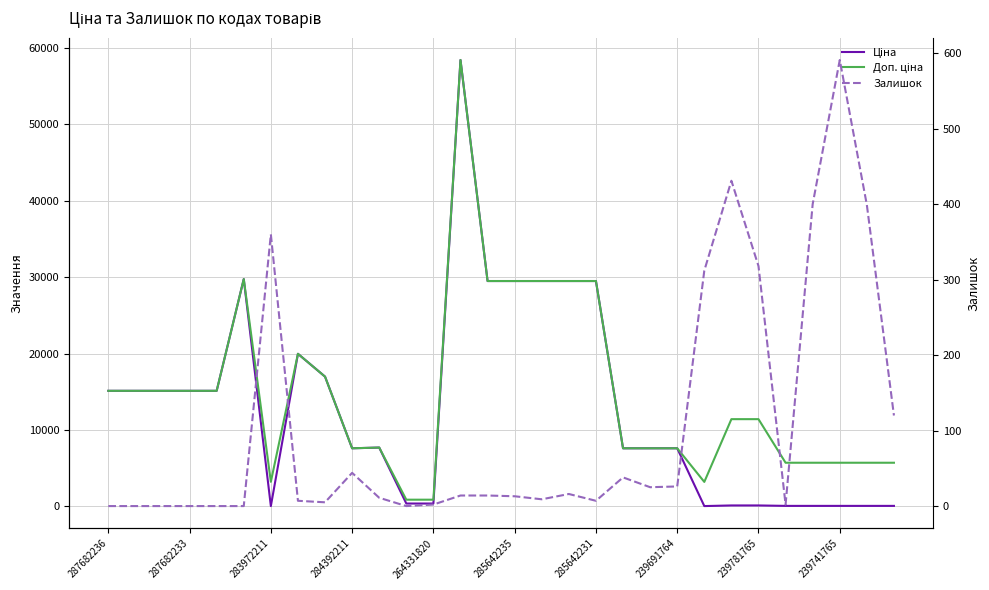

True or false: Доп. ціна has a value of 49262.2 at 17.

False